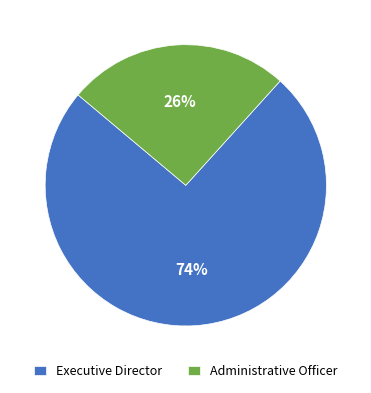

The Executive Director slice represents 82% of the pie. True or false?

False